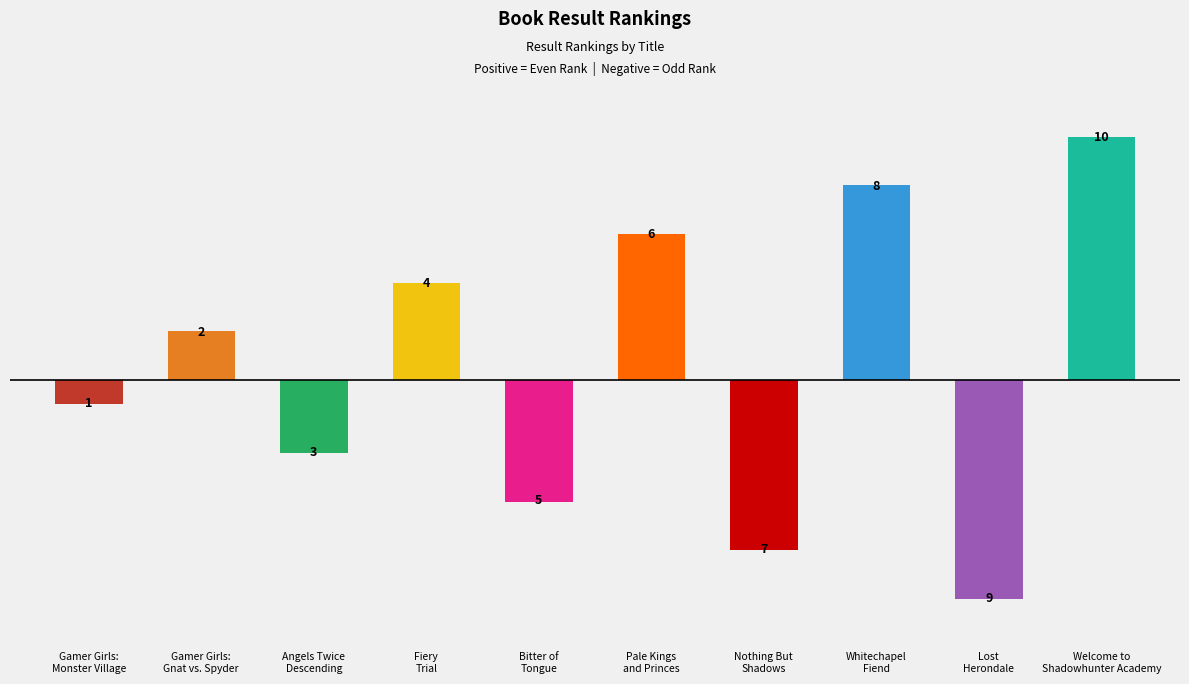

True or false: the data shows 6 at Pale Kings
and Princes.

True